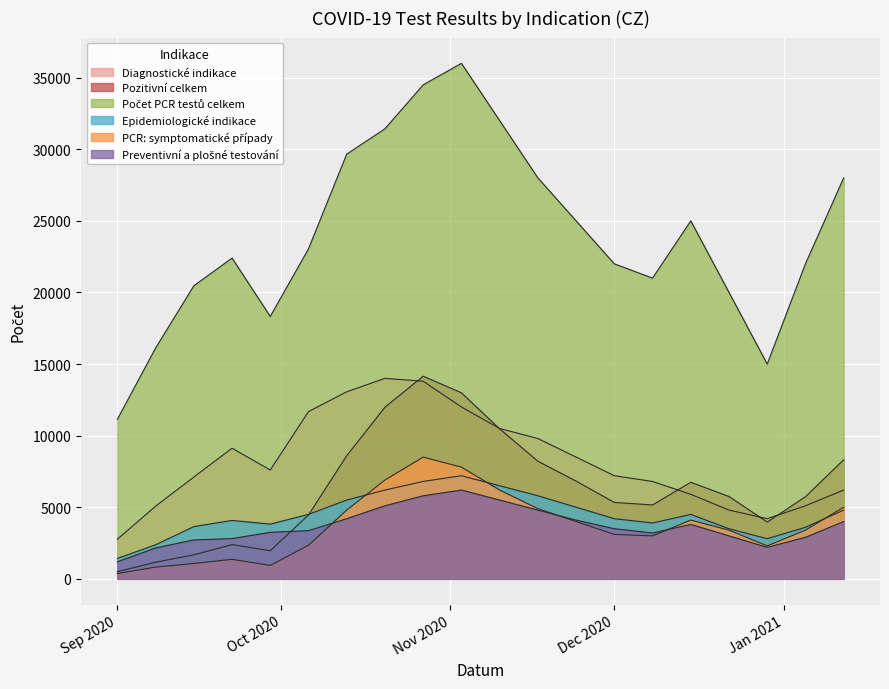

What are all the series names shown in the legend?

Diagnostické indikace, Pozitivní celkem, Počet PCR testů celkem, Epidemiologické indikace, PCR: symptomatické případy, Preventivní a plošné testování